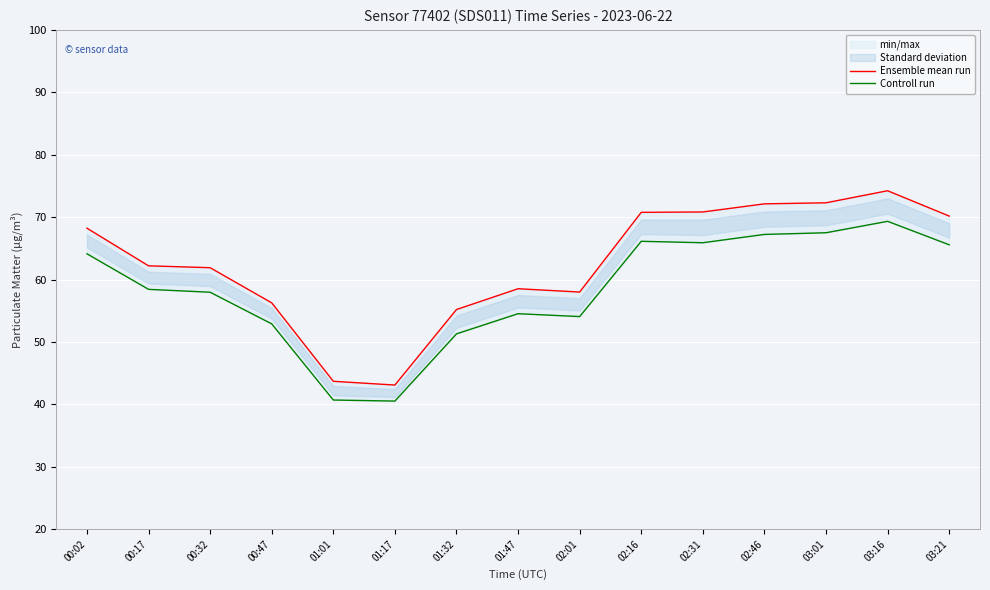

Which series has the largest range (max minus min)?

Ensemble mean run